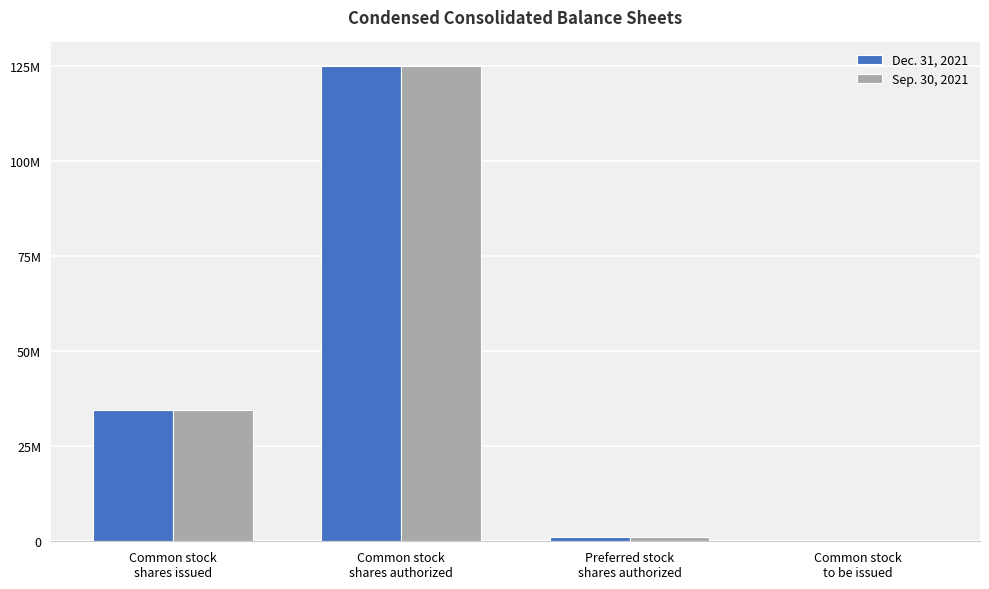

What is the approximate value of Dec. 31, 2021 at Common stock
to be issued, to the nearest 10?

180000